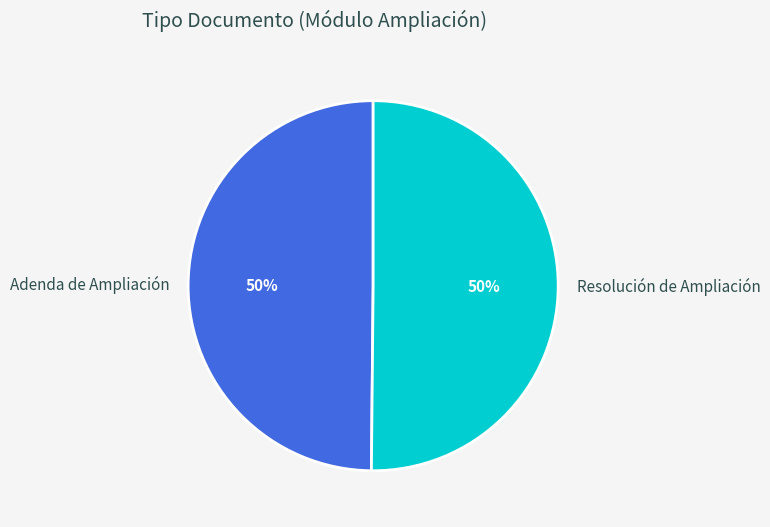

To the nearest percent, what portion does Resolución de Ampliación represent?

50%